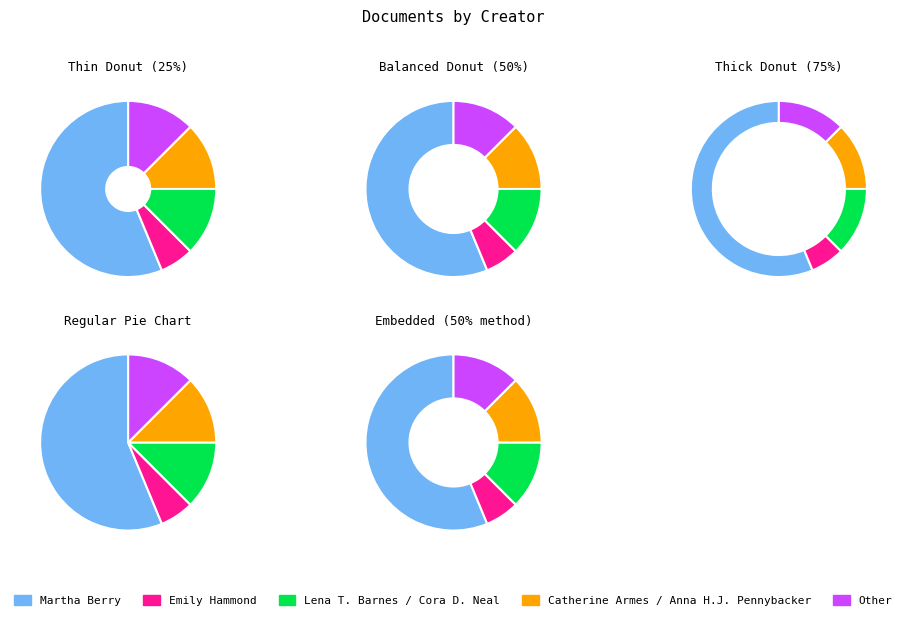

What is the majority slice?

Martha Berry